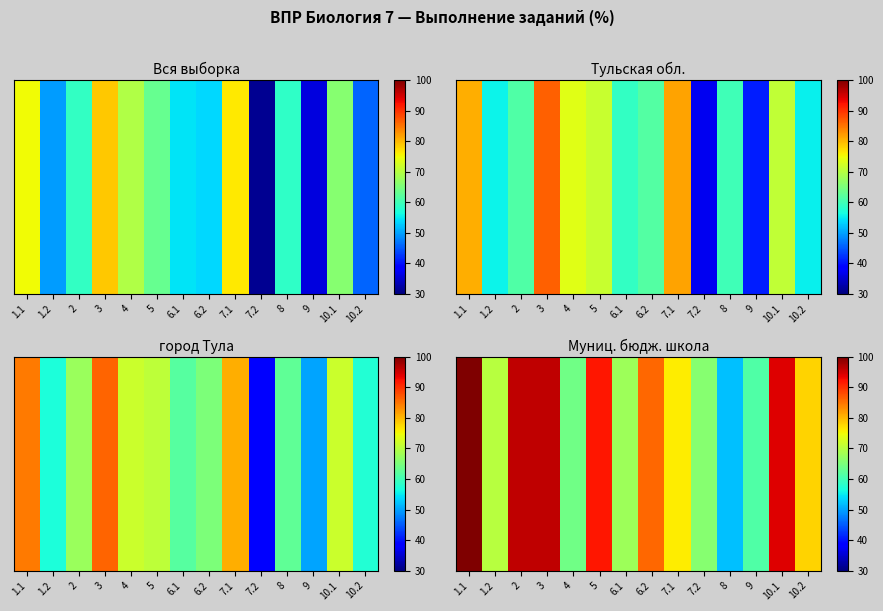

What is the difference between the maximum and minimum values?

48.0